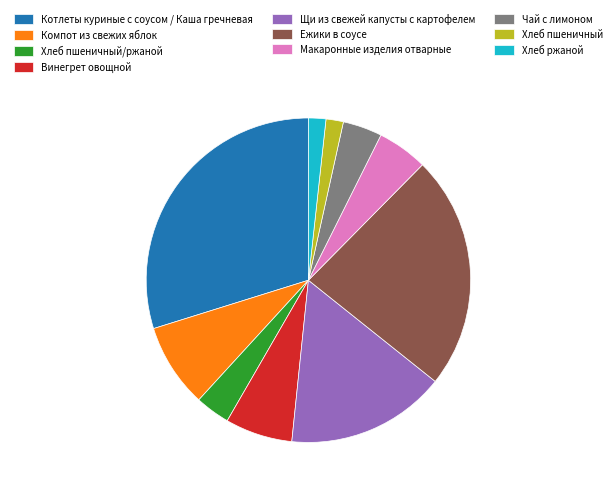

Do Ежики в соусе and Котлеты куриные с соусом / Каша гречневая together represent more than half of the pie?

Yes